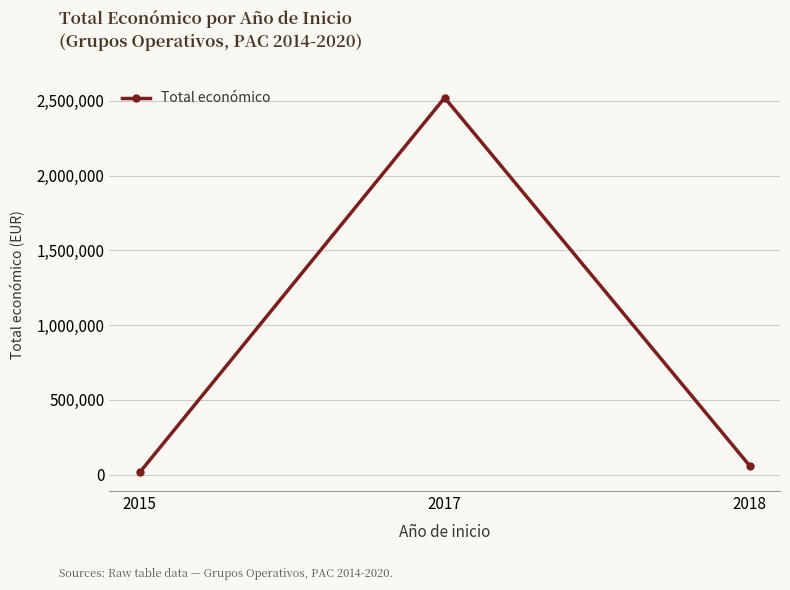

What is the difference between the maximum and minimum values?

2505378